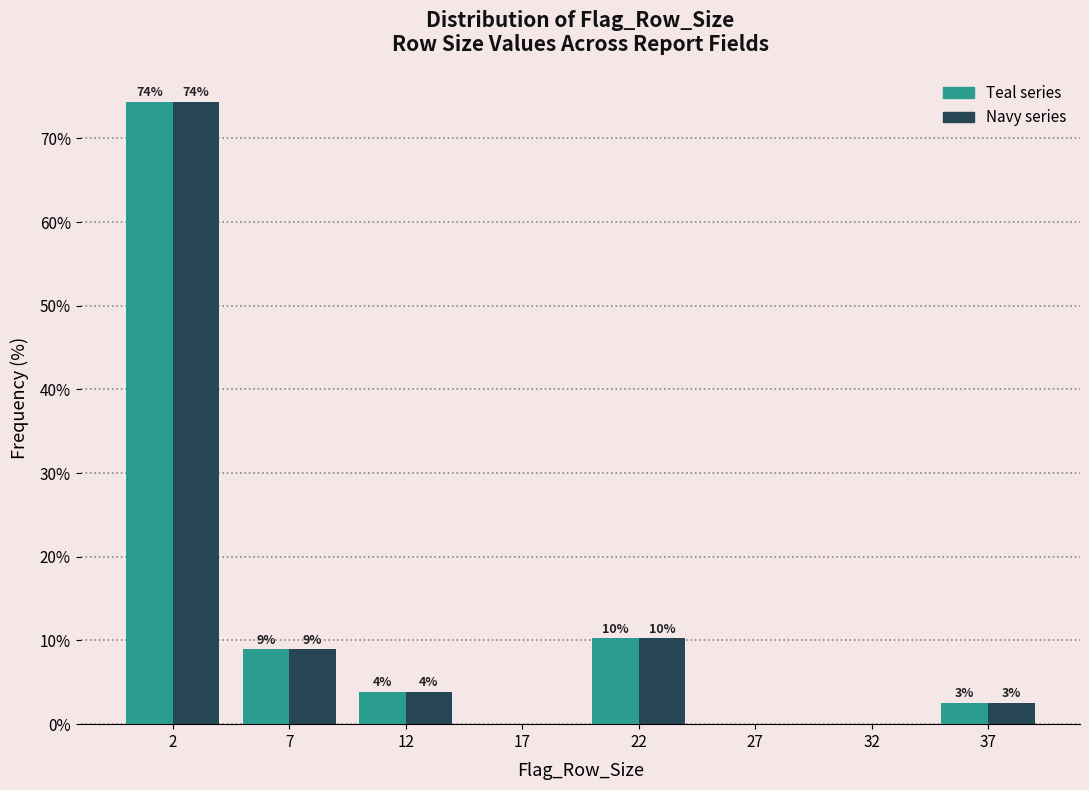

Does the chart contain stacked bars?

No